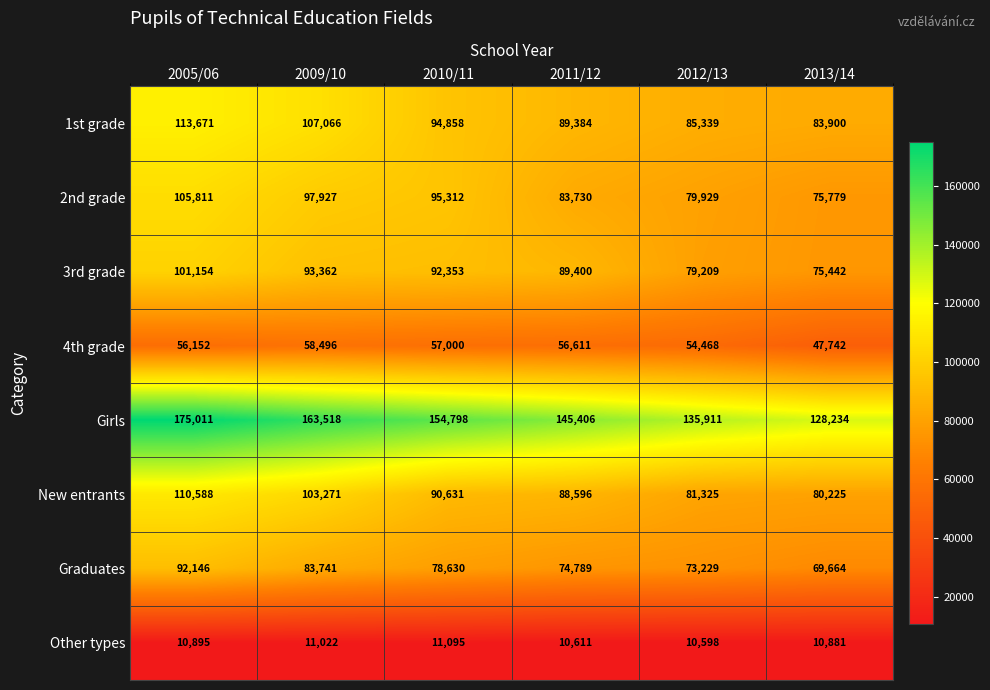

Which series changed the most between 2005/06 and 2013/14?

Girls